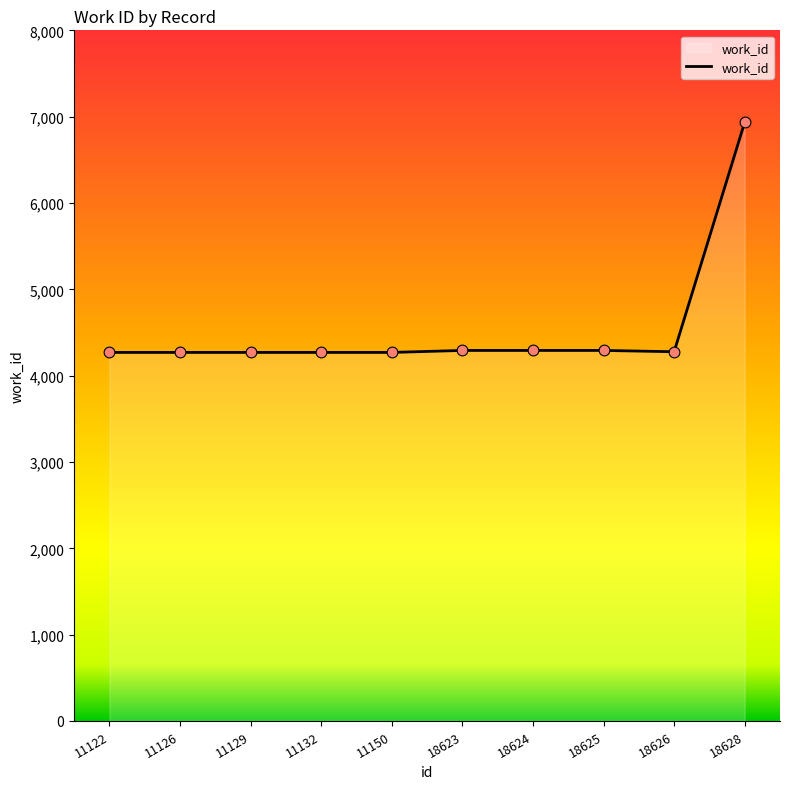

Between 18626 and 18628, which is larger?

18628